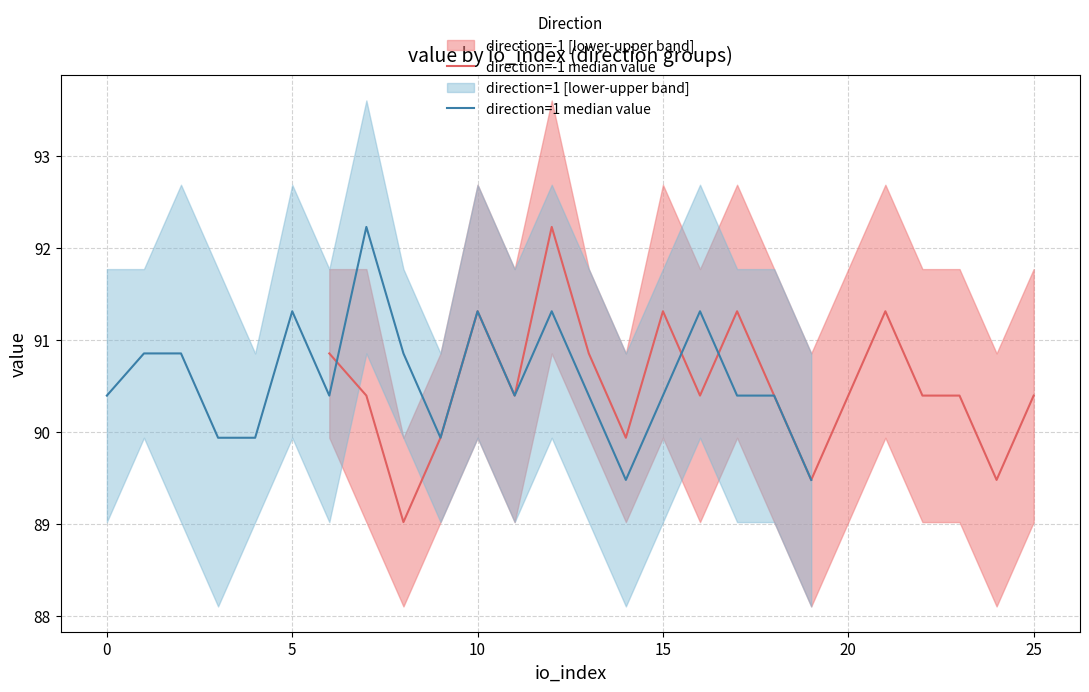

Reading left to right, list all the values displayed in this chart.

direction=-1 median value: 90.9	90.4	89.0	89.9	91.3	90.4	92.2	90.9	89.9	91.3	90.4	91.3	90.4	89.5	90.4	91.3	90.4	90.4	89.5	90.4
direction=1 median value: 90.4	90.9	90.9	89.9	89.9	91.3	90.4	92.2	90.9	89.9	91.3	90.4	91.3	90.4	89.5	90.4	91.3	90.4	90.4	89.5